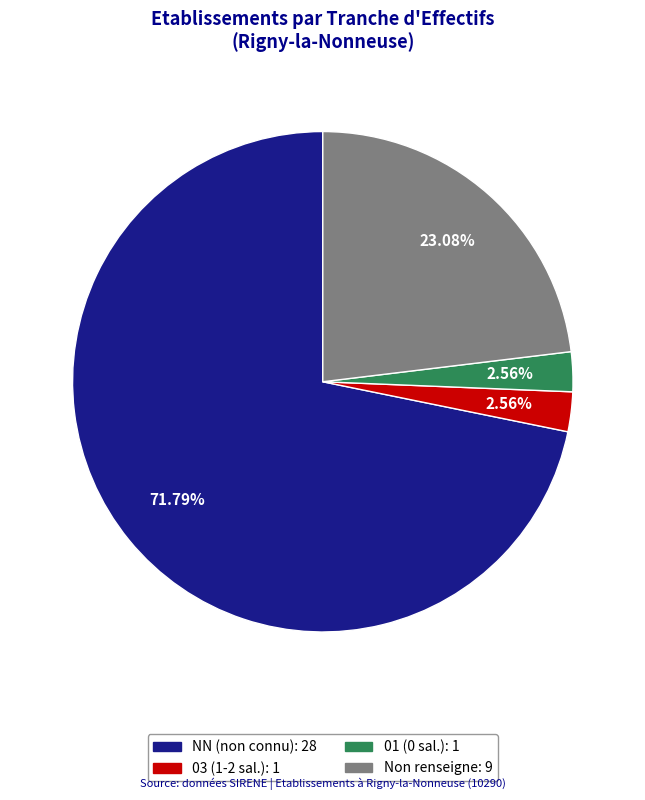

Does any single category account for the majority?

Yes